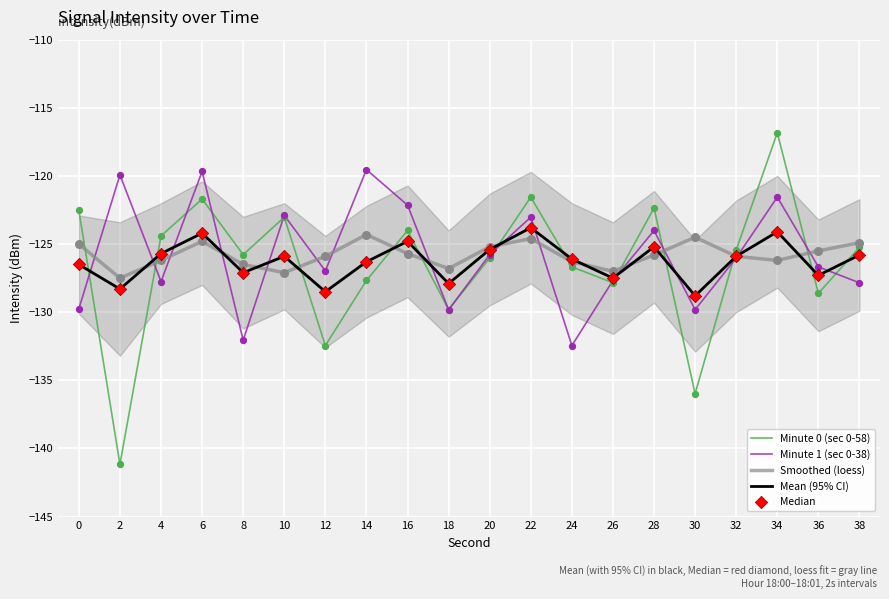

What is the total value across all series at 14?

-624.1